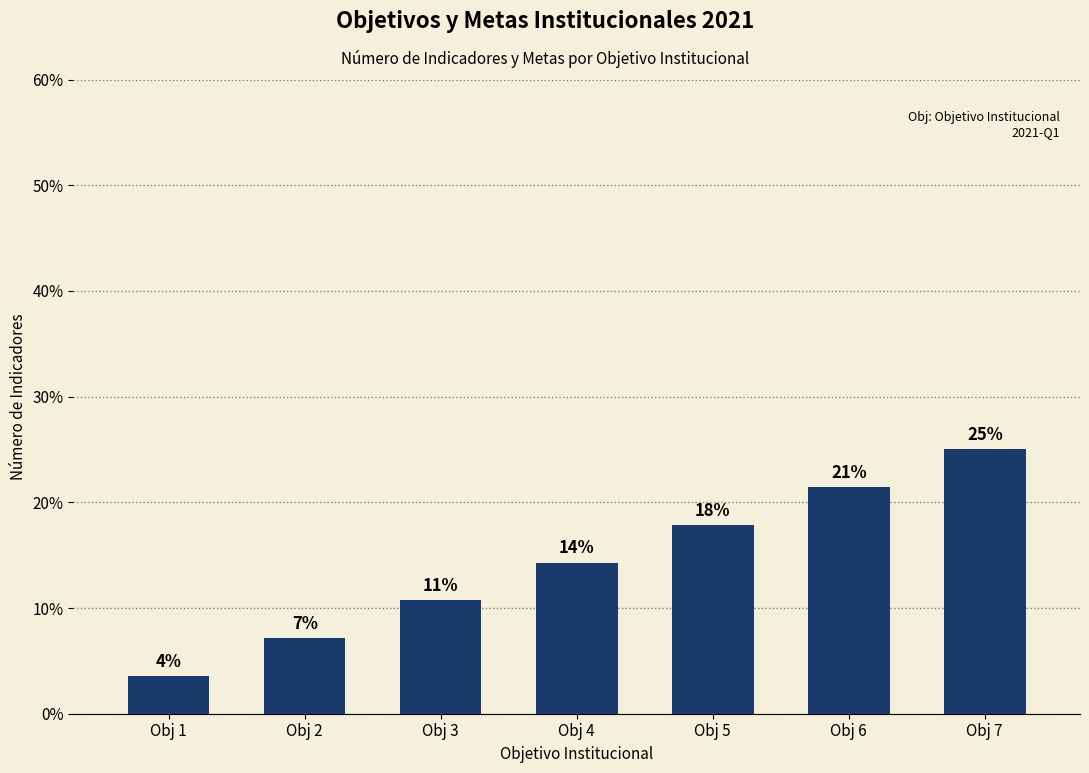

Does the chart contain any negative values?

No